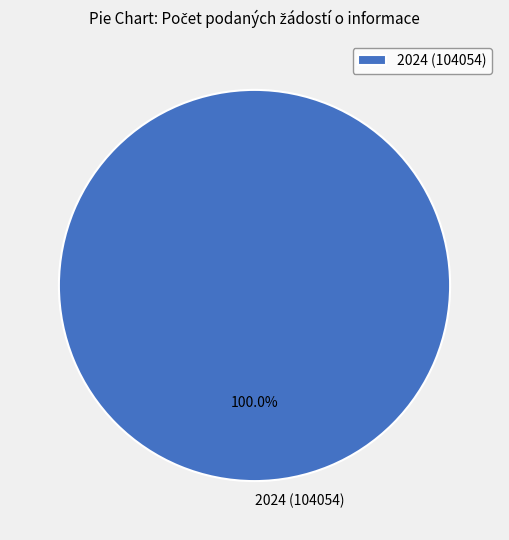

Rank the categories by value from highest to lowest.

2024 (104054)